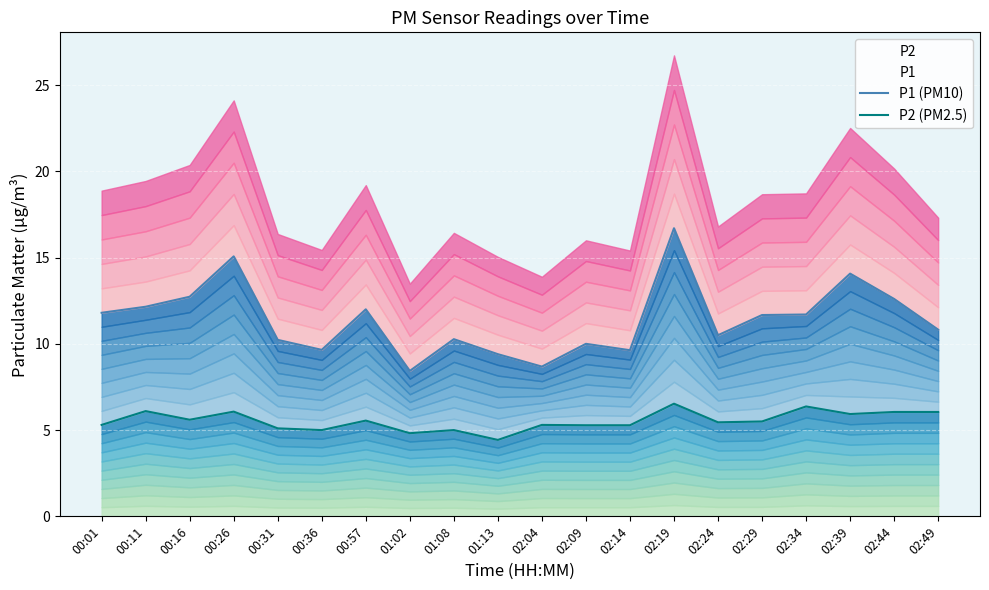

Reading left to right, extract all data points from this chart.

P1 (PM10): 00:01=11.8	00:11=12.2	00:16=12.7	00:26=15.1	00:31=10.2	00:36=9.7	00:57=12.0	01:02=8.4	01:08=10.3	01:13=9.4	02:04=8.7	02:09=10.0	02:14=9.6	02:19=16.7	02:24=10.5	02:29=11.7	02:34=11.7	02:39=14.1	02:44=12.6	02:49=10.8
P2 (PM2.5): 00:01=5.3	00:11=6.1	00:16=5.6	00:26=6.1	00:31=5.1	00:36=5.0	00:57=5.5	01:02=4.8	01:08=5.0	01:13=4.4	02:04=5.3	02:09=5.3	02:14=5.3	02:19=6.5	02:24=5.5	02:29=5.5	02:34=6.4	02:39=5.9	02:44=6.0	02:49=6.0